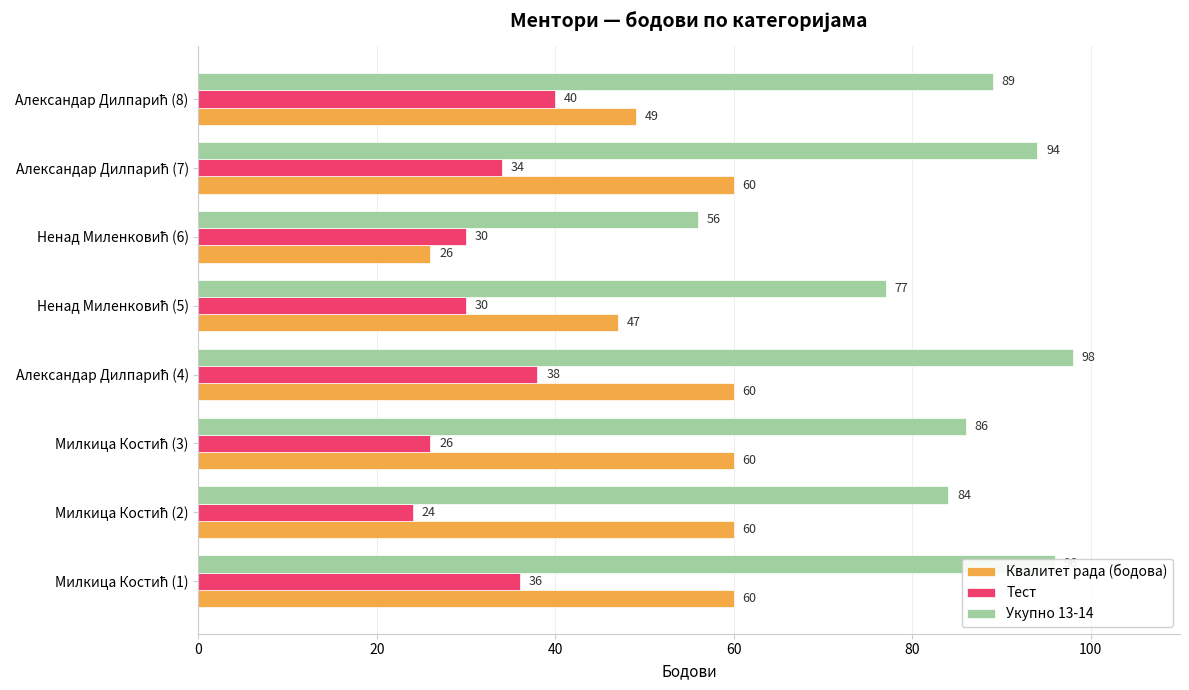

List the series in order of their peak value, lowest first.

Тест, Квалитет рада (бодова), Укупно 13-14